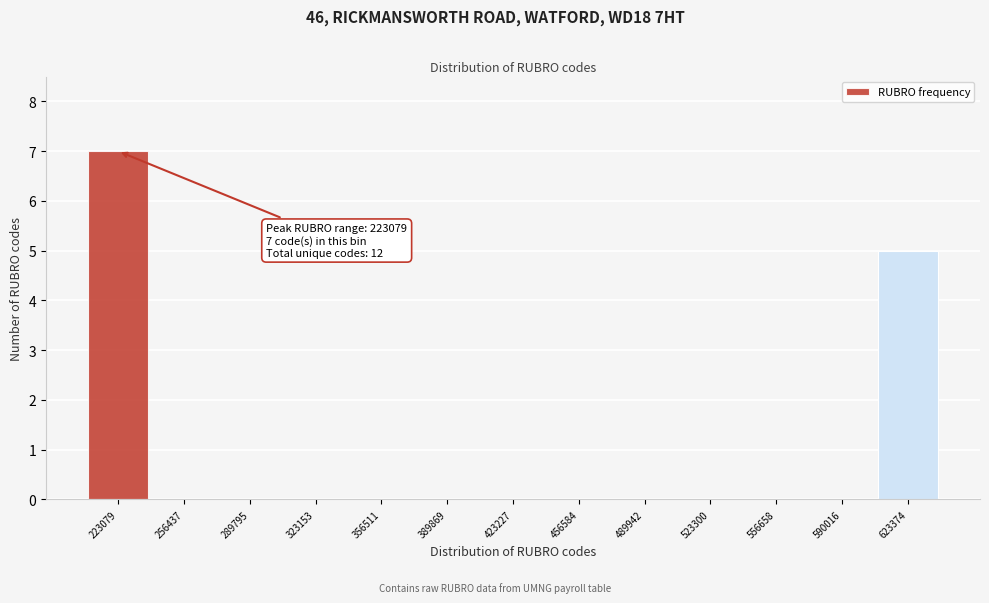

Over which range of the x-axis is the bar tallest?

205000 to 240000